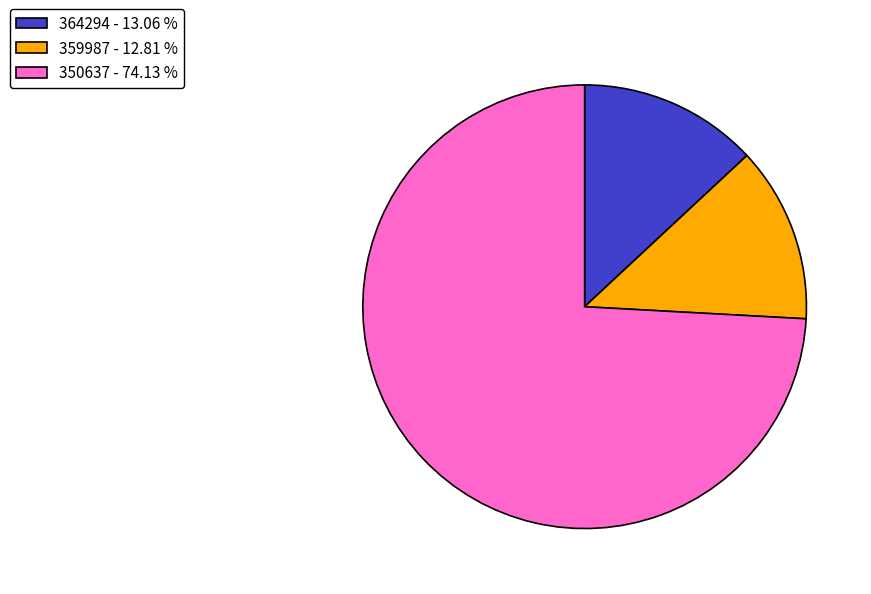

Do 359987 - 12.81 % and 364294 - 13.06 % together represent more than half of the pie?

No